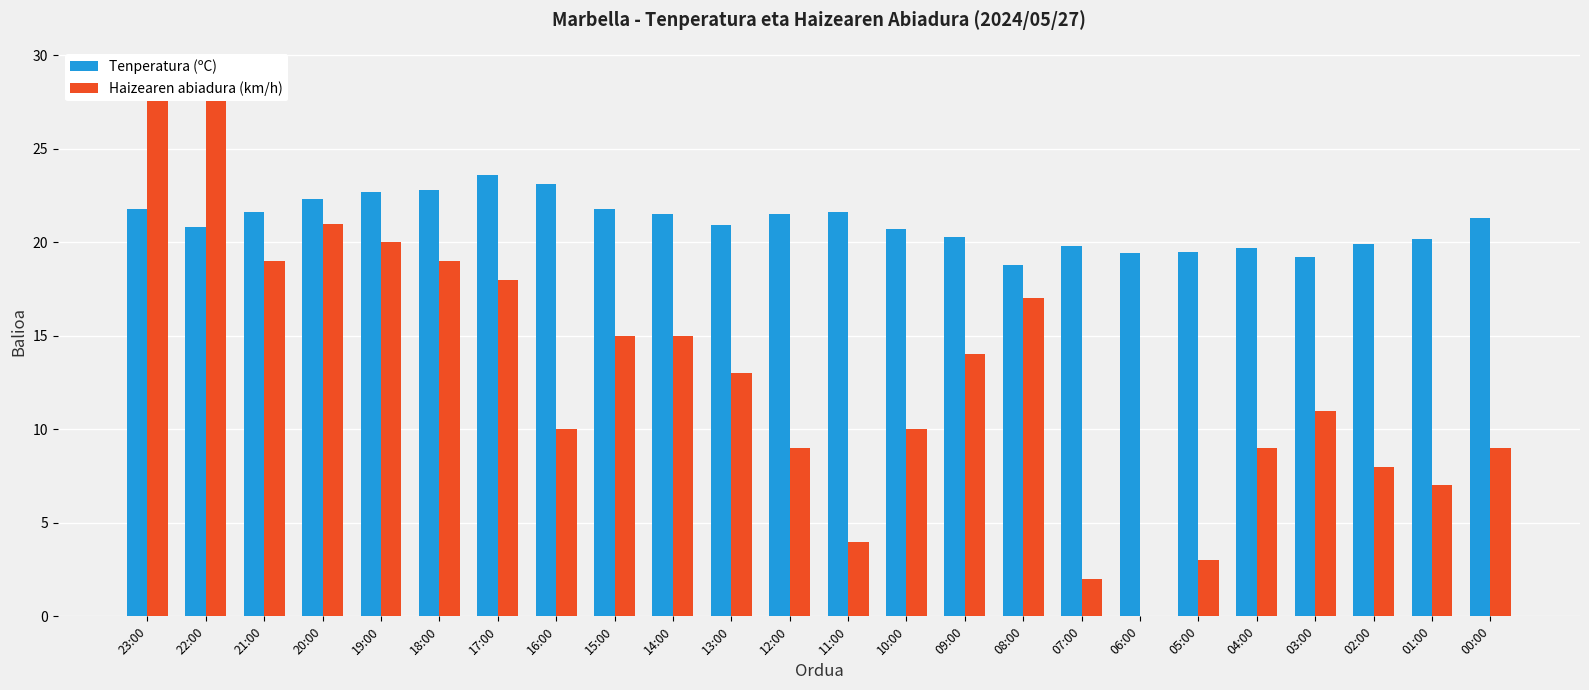

Are the bars grouped side by side (vs. stacked)?

Yes